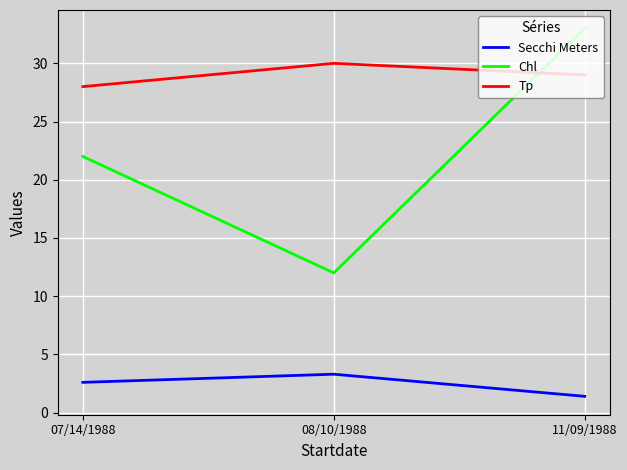

Where does the Secchi Meters series first go above 2?

07/14/1988